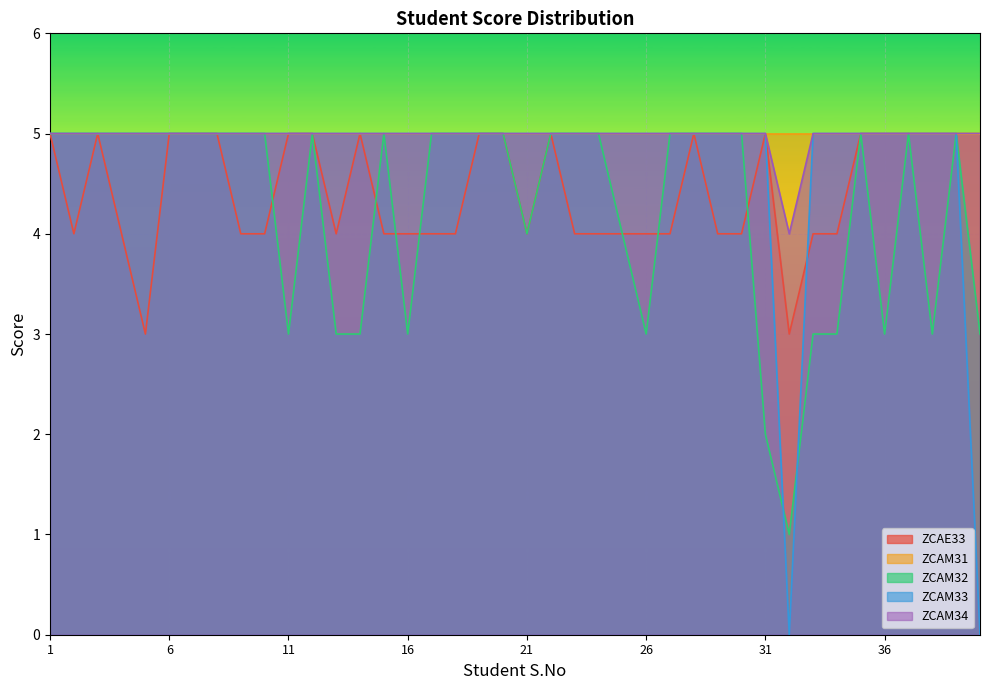

In ZCAM32, how many points are higher than both neighbors (excluding endpoints)?

5